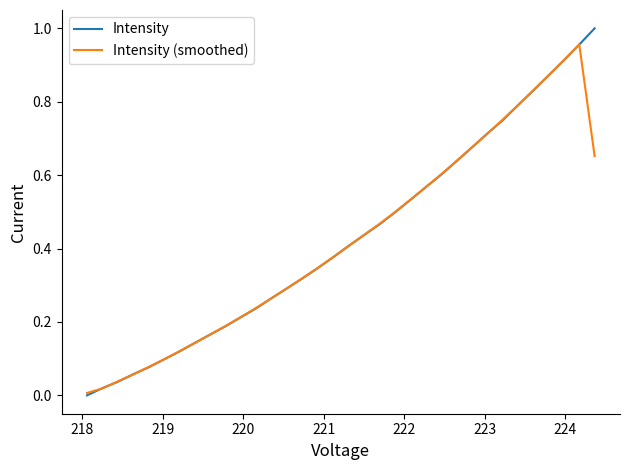

What are all the series names shown in the legend?

Intensity, Intensity (smoothed)